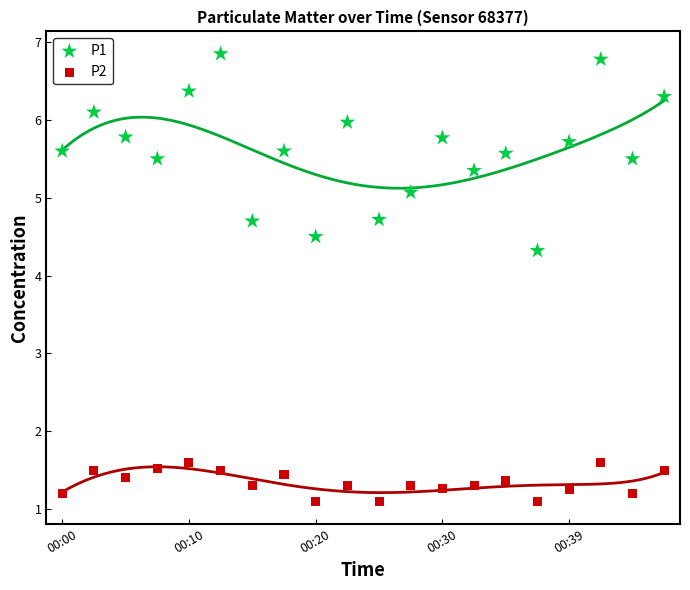

Across all series, what Y value is closest to 3?

4.3